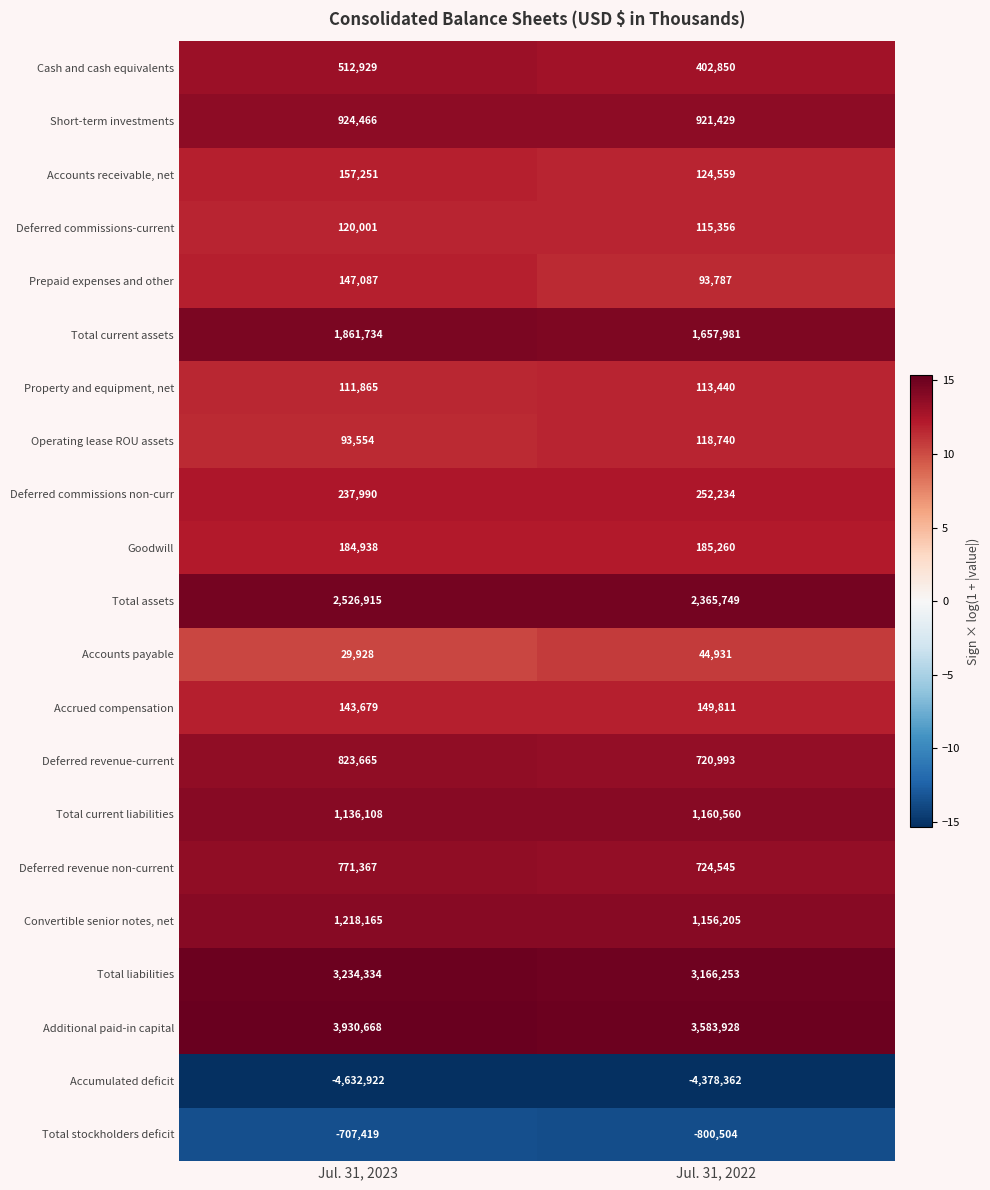

What is the spread (max minus min) of values at Jul. 31, 2022?

7962290